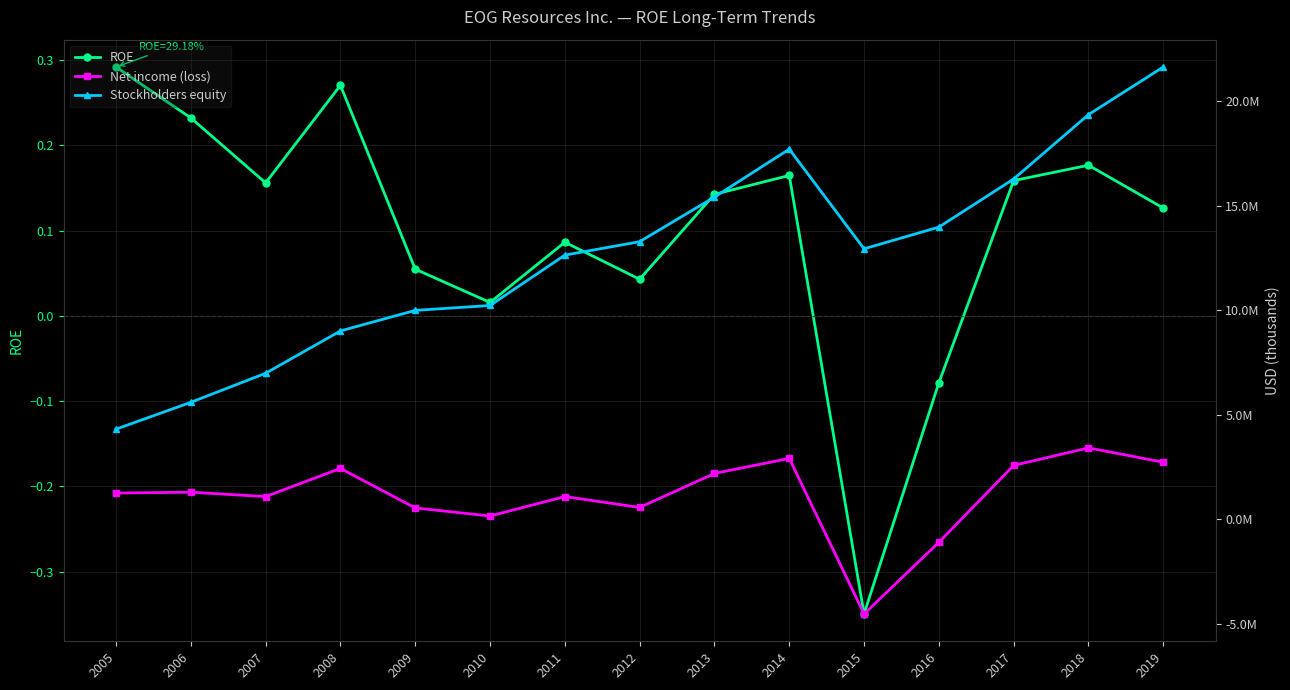

What is the difference between the second highest and second lowest values in the Stockholders equity series?

13764517.0